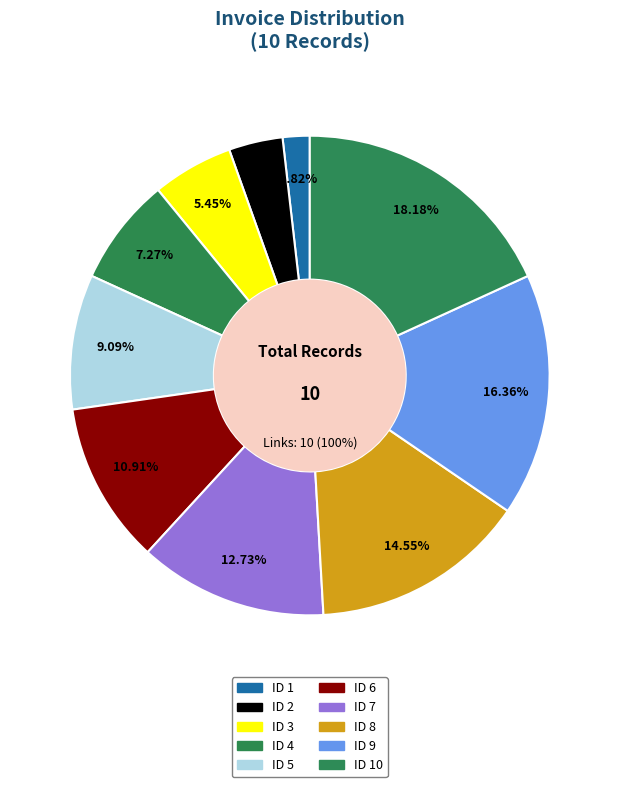

What is the largest slice in the pie chart?

ID 10